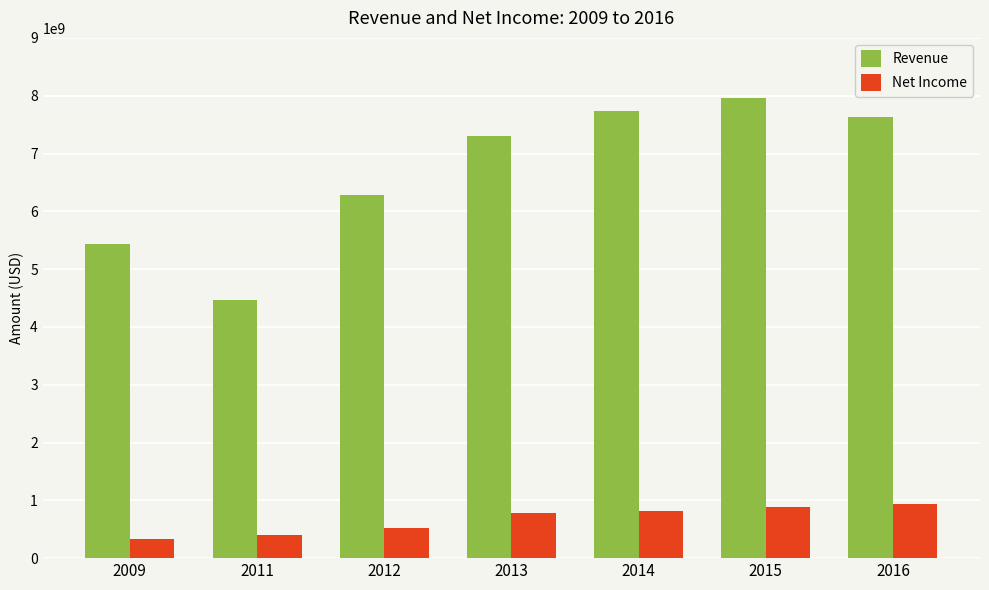

What is the value of the Net Income bar at the 2nd from the left?

394693000